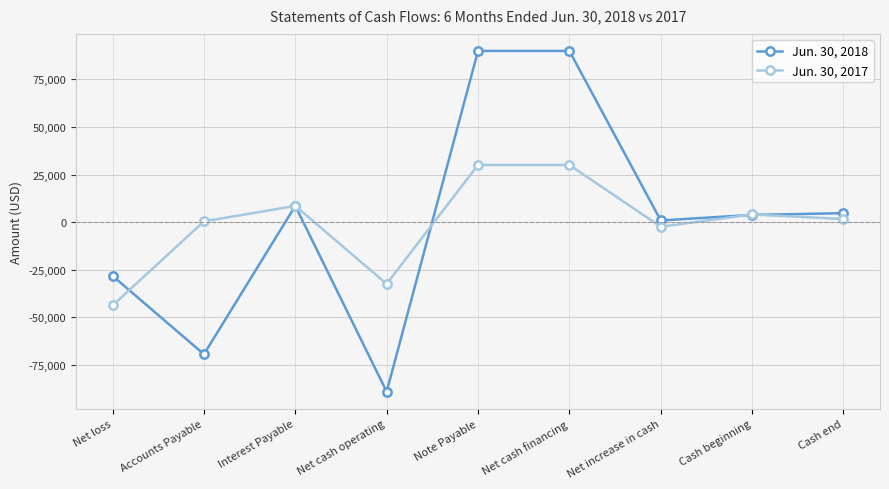

Where is Jun. 30, 2018 nearest to the value 444?

Net increase in cash